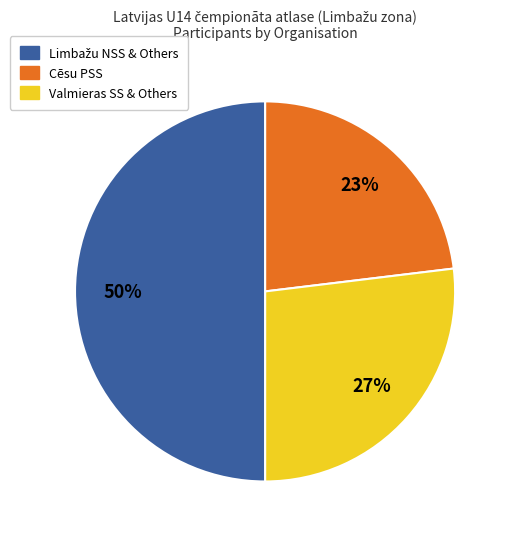

To the nearest percent, what is the difference between the largest and smallest slice percentages?

27%